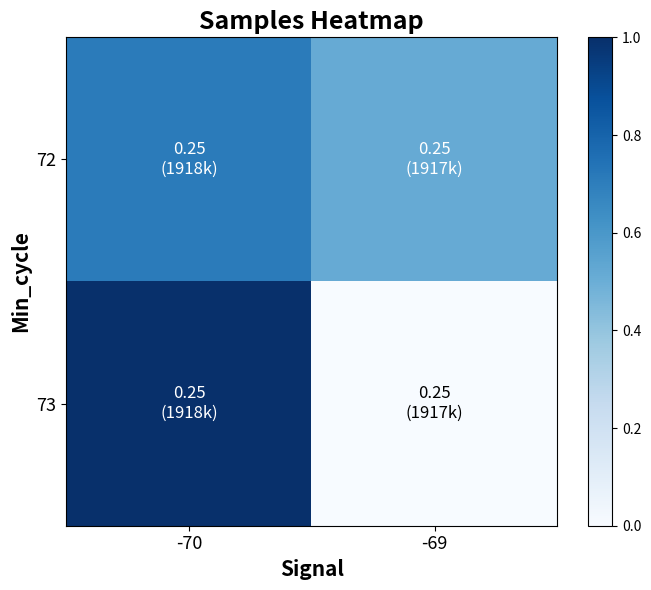

What is the spread (max minus min) of values at -69?

0.5